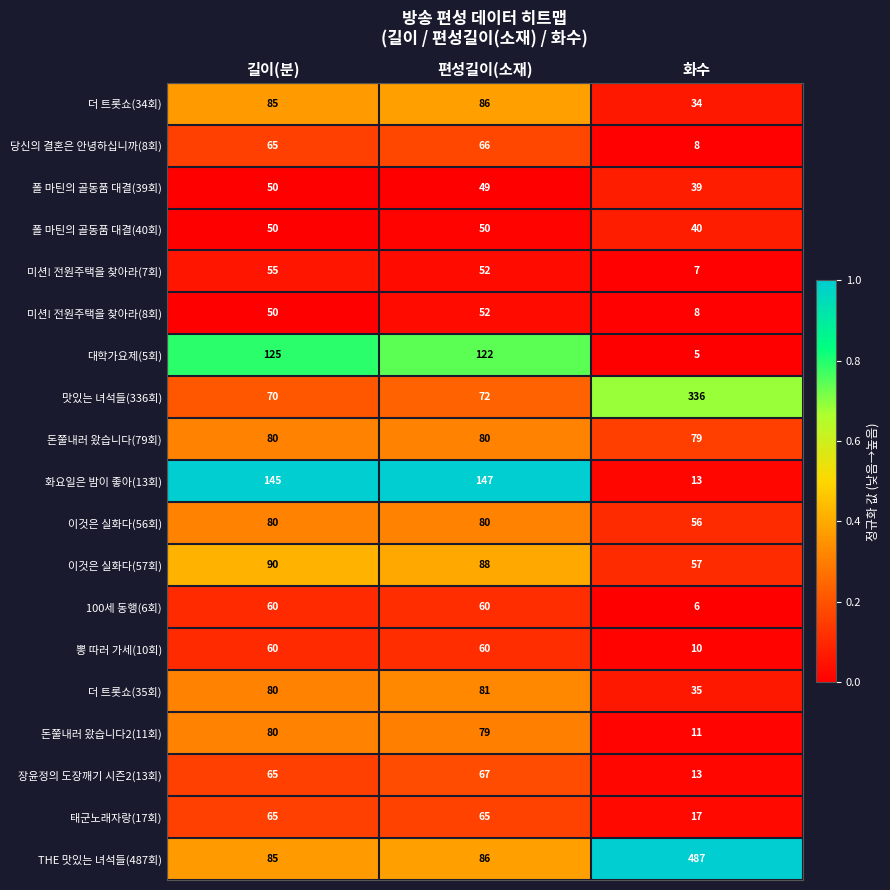

What is the spread (max minus min) of values at 편성길이(소재)?

98